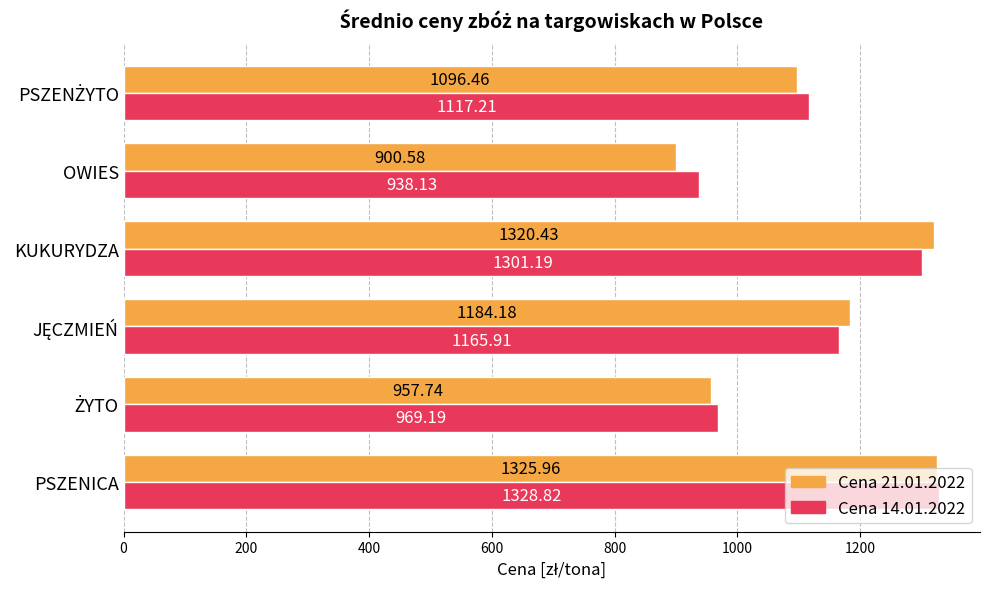

List the series in order of their overall mean, highest first.

Cena 14.01.2022, Cena 21.01.2022